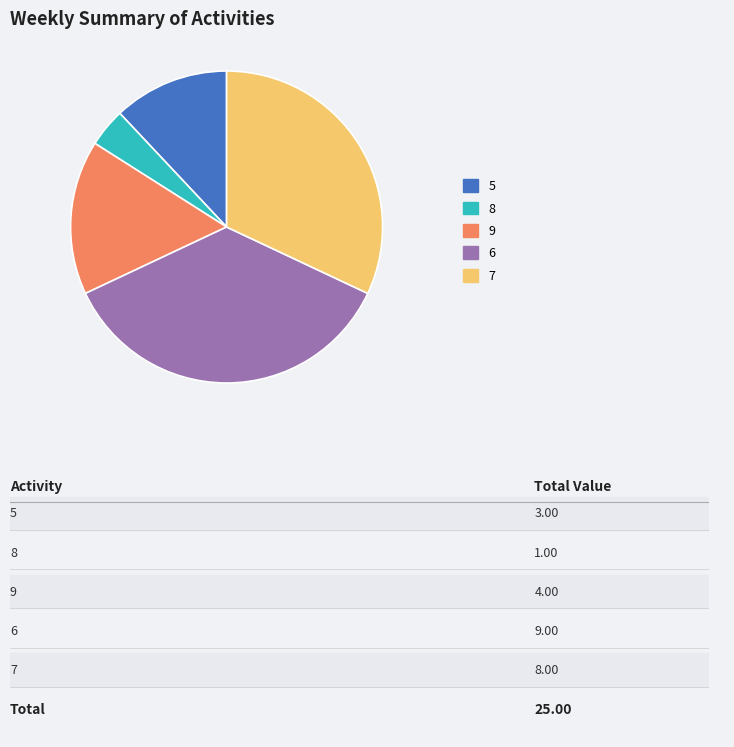

How many segments does this pie chart have?

5